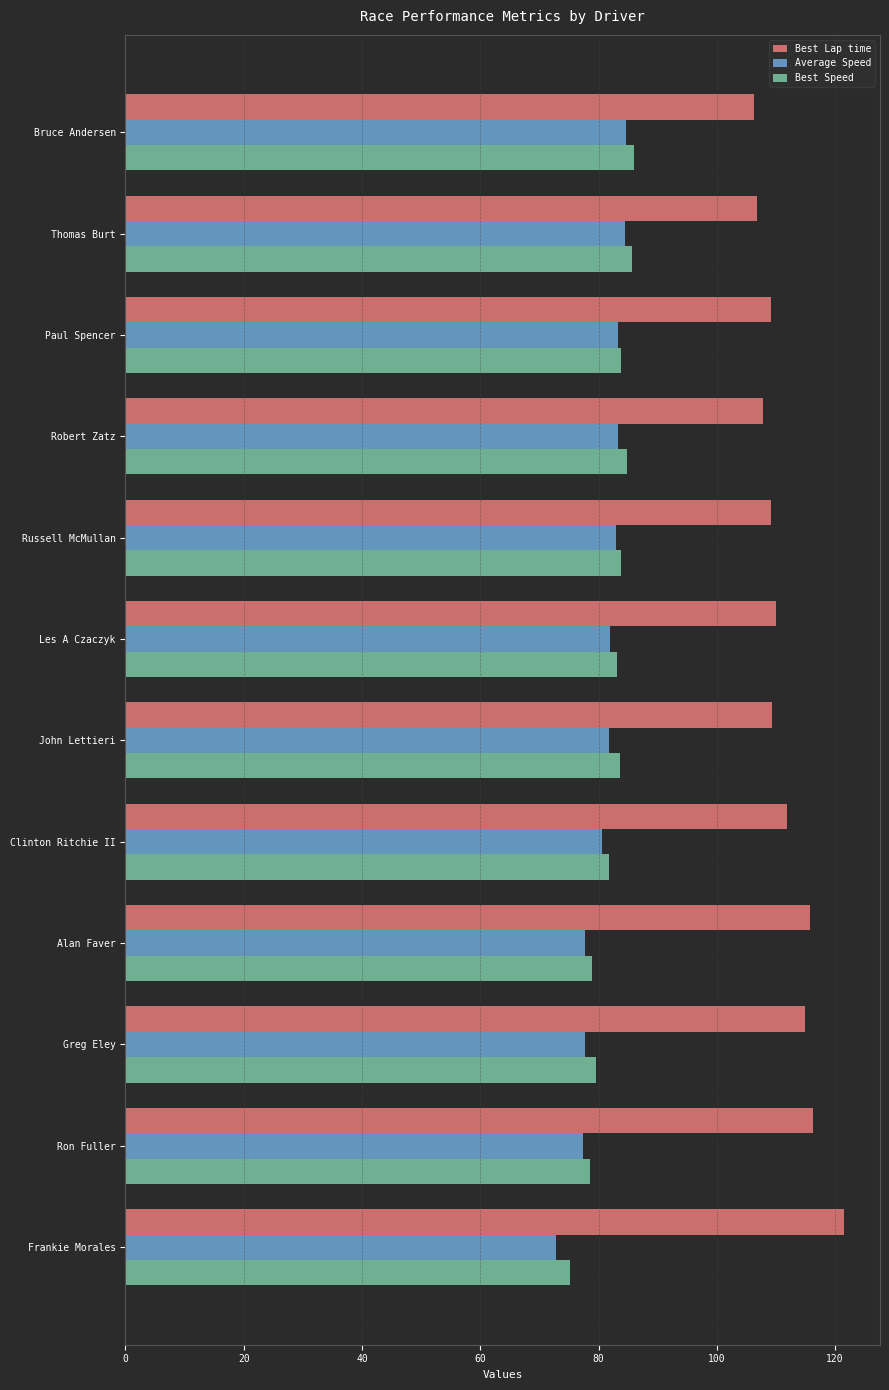

Which series has the largest range (max minus min)?

Best Lap time